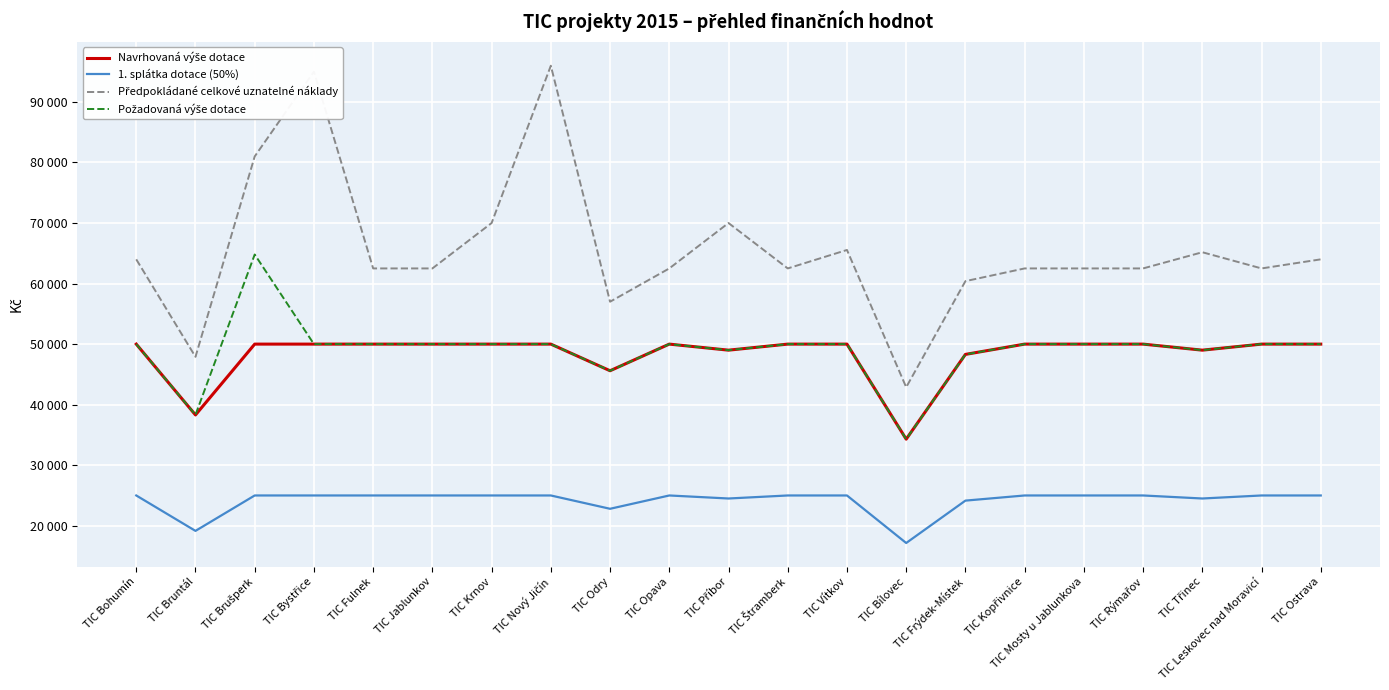

How many interior local peaks does the Navrhovaná výše dotace series have?

1